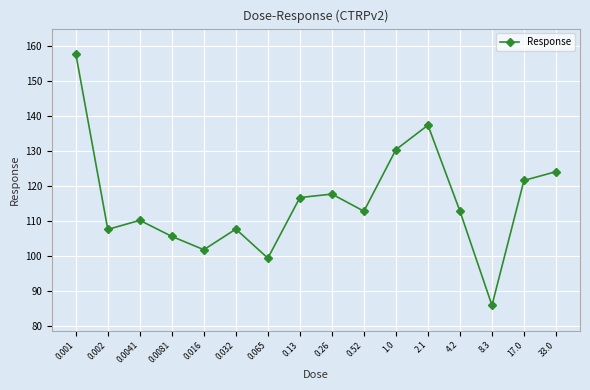

What is the label of the 6th point from the left?

0.032